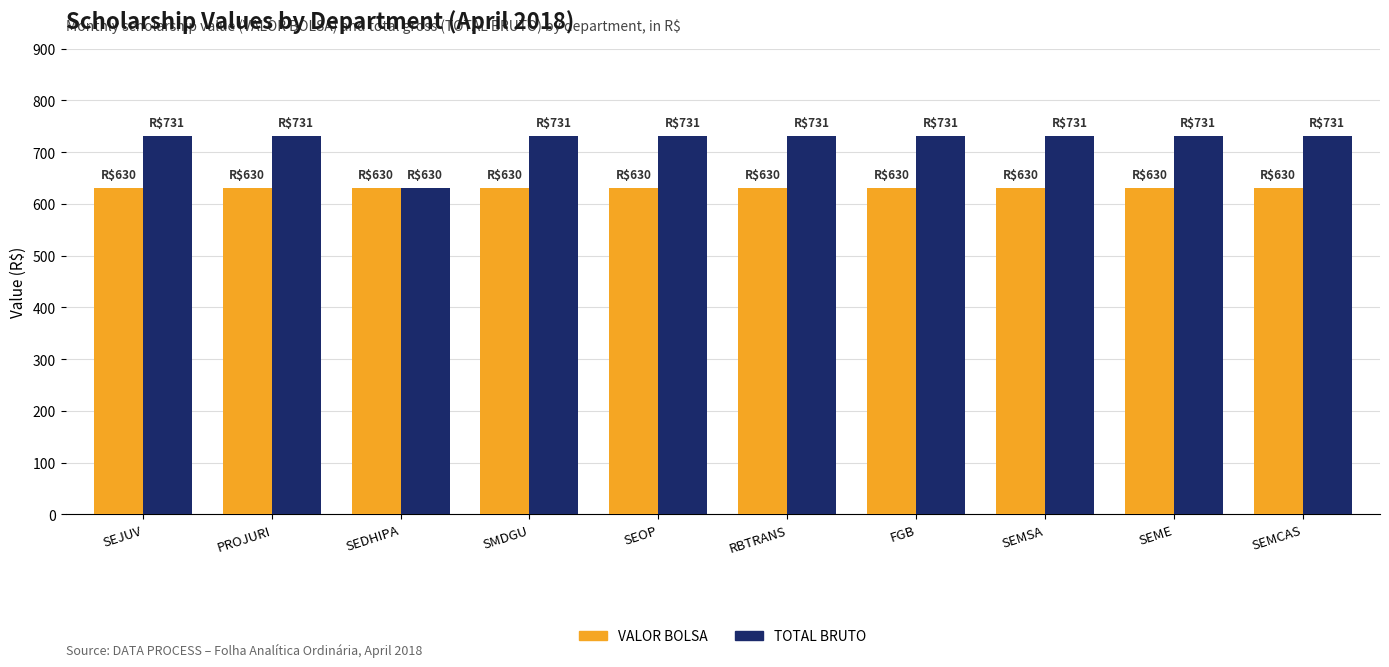

Read the TOTAL BRUTO value at PROJURI.

730.8